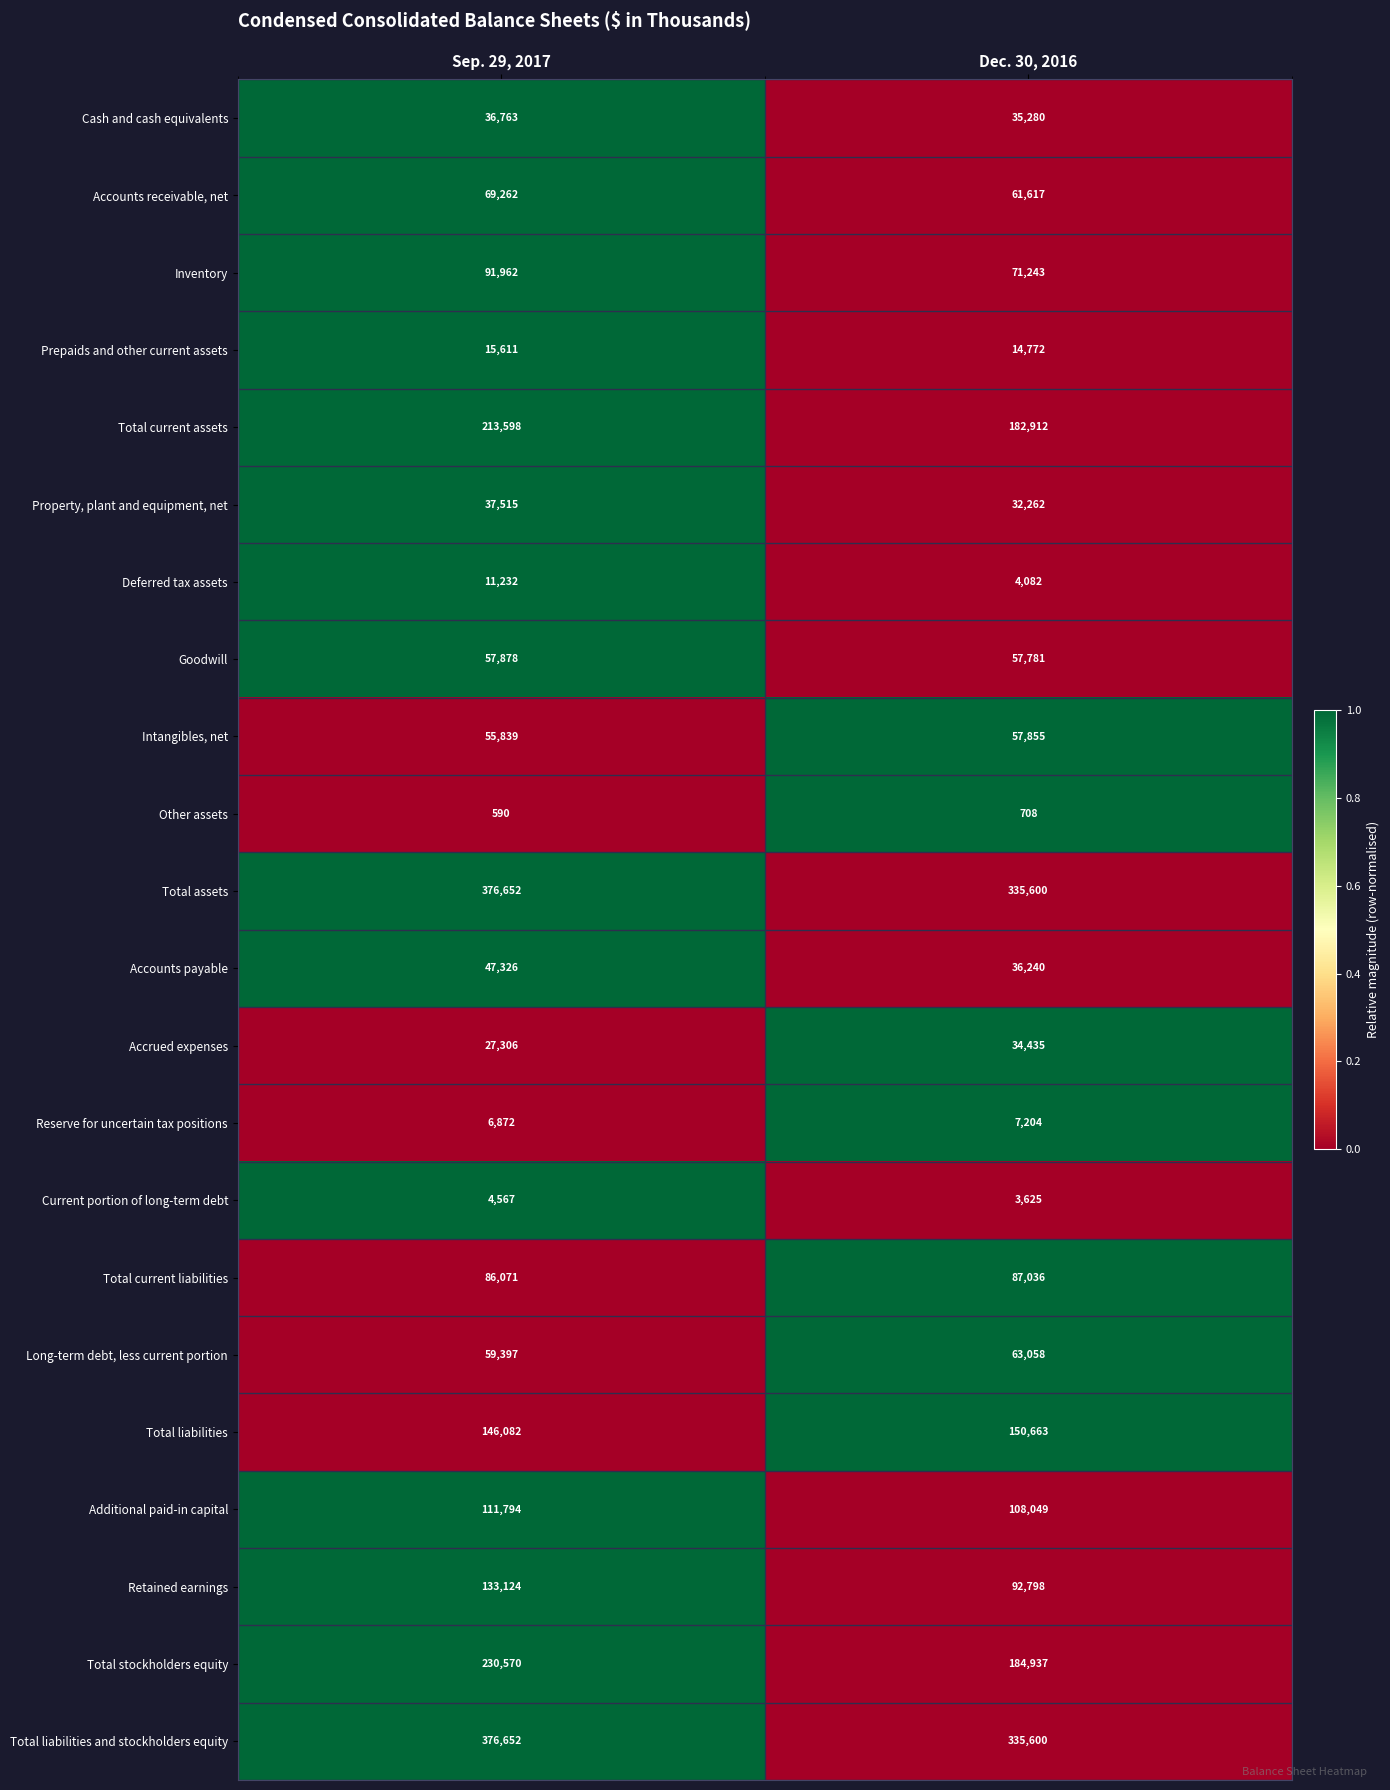

Which series has the largest range (max minus min)?

Total stockholders equity